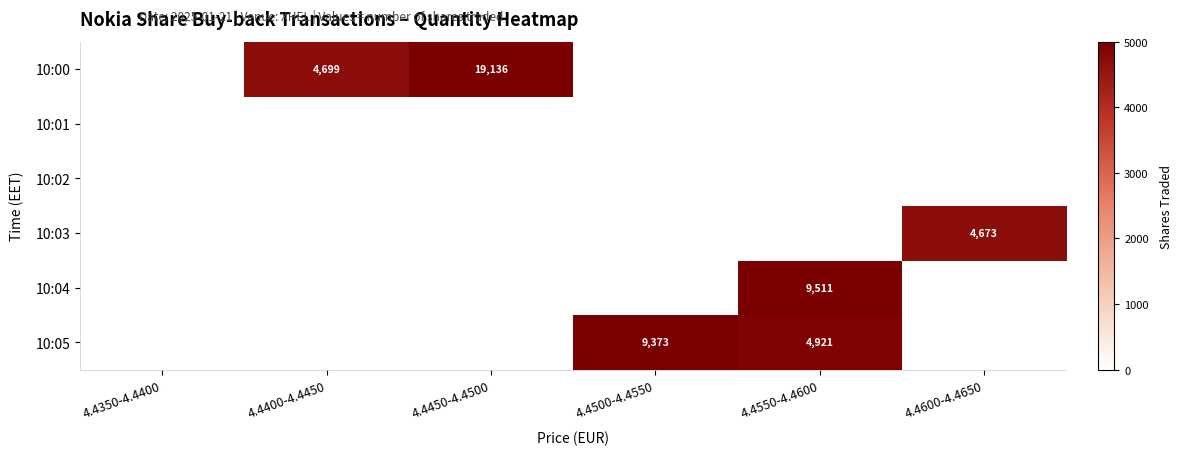

What is the total value across all series at 4.4450-4.4500?

19136